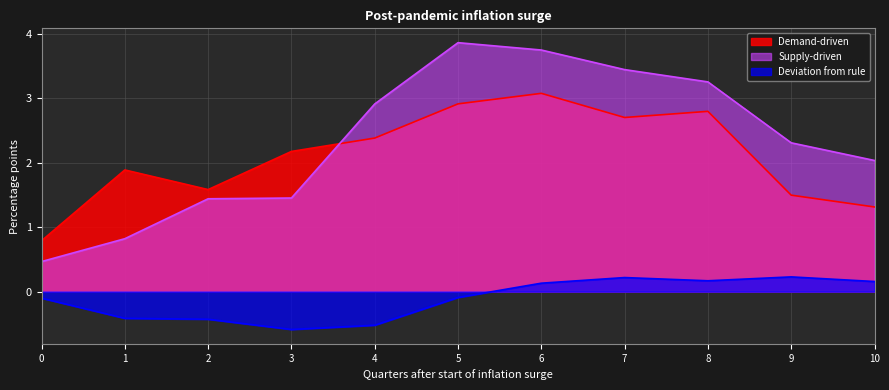

At which label does Demand-driven first exceed 2?

3